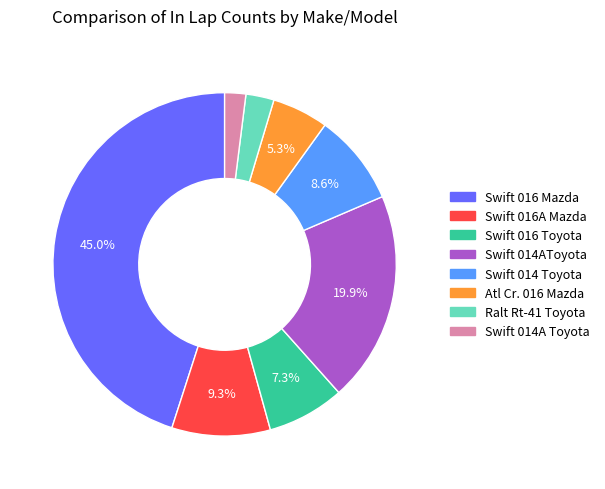

Is there a majority slice in this chart?

No